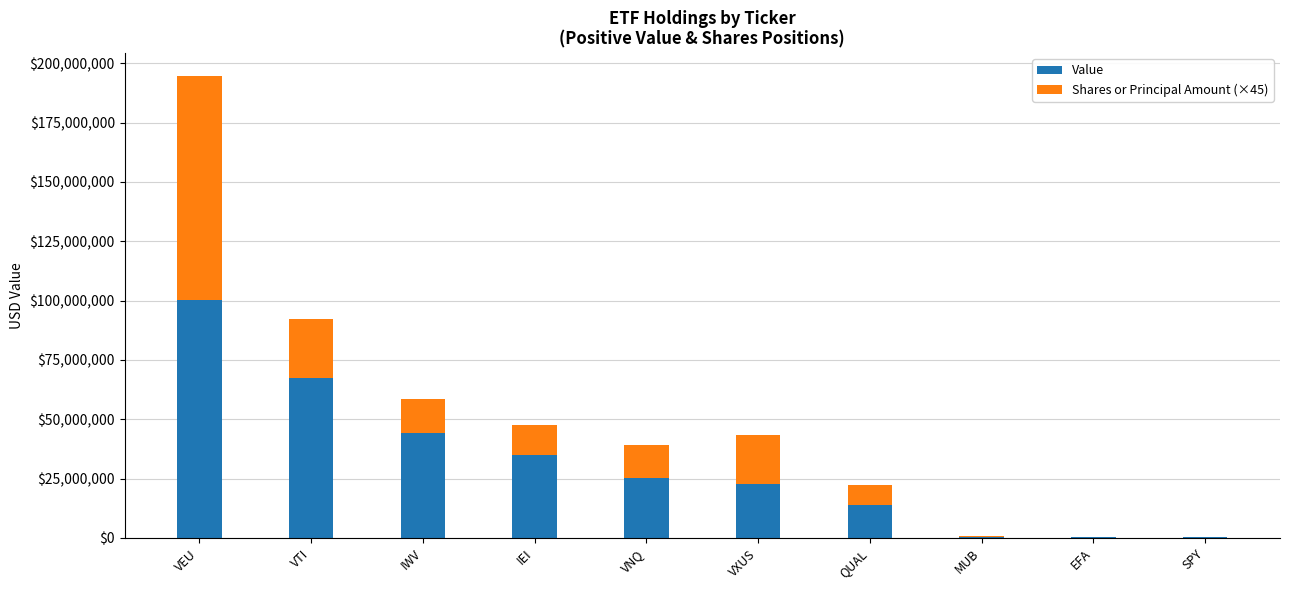

Where is Value nearest to the value 50229500?

IWV